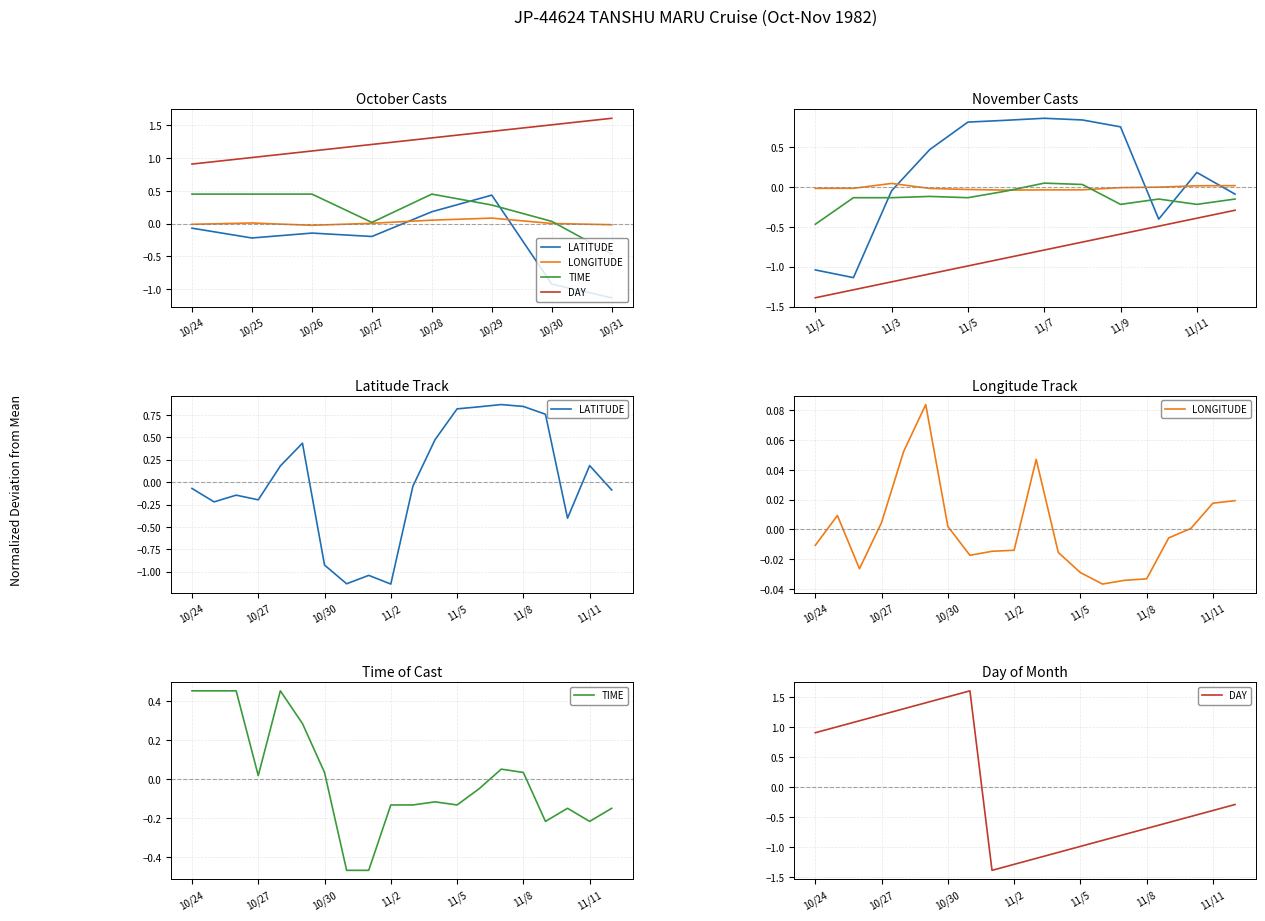

Reading left to right, list all the values displayed in this chart.

LATITUDE: -0.1	-0.2	-0.1	-0.2	0.2	0.4	-0.9	-1.1	-1.0	-1.1	-0.0	0.5	0.8	0.8	0.9	0.8	0.8	-0.4	0.2	-0.1
LONGITUDE: -0.0	0.0	-0.0	0.0	0.1	0.1	0.0	-0.0	-0.0	-0.0	0.0	-0.0	-0.0	-0.0	-0.0	-0.0	-0.0	0.0	0.0	0.0
TIME: 0.5	0.5	0.5	0.0	0.5	0.3	0.0	-0.5	-0.5	-0.1	-0.1	-0.1	-0.1	-0.0	0.1	0.0	-0.2	-0.1	-0.2	-0.1
DAY: 0.9	1.0	1.1	1.2	1.3	1.4	1.5	1.6	-1.4	-1.3	-1.2	-1.1	-1.0	-0.9	-0.8	-0.7	-0.6	-0.5	-0.4	-0.3